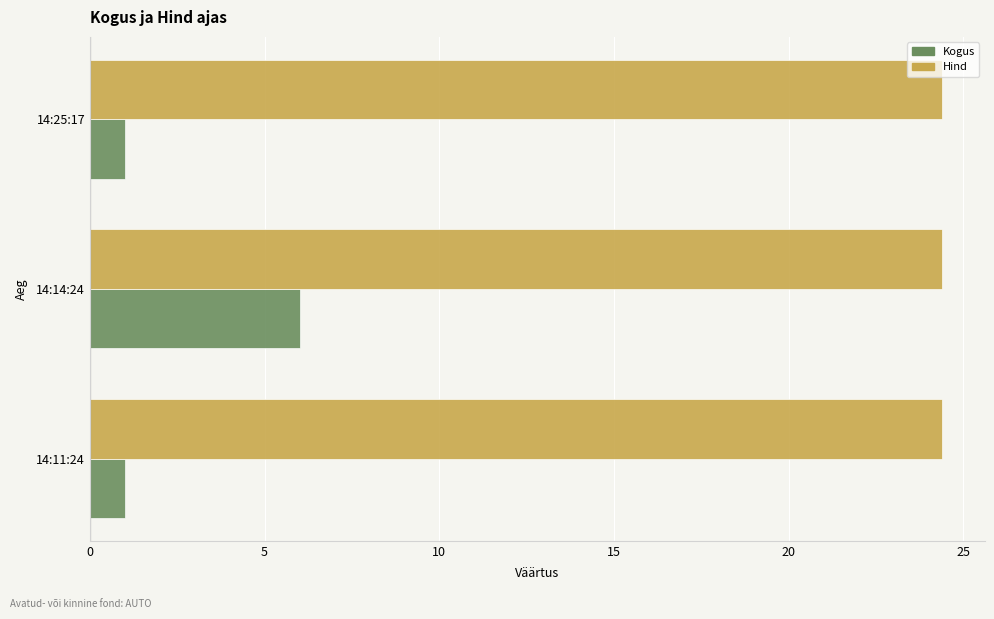

What is the greatest value displayed?

24.4